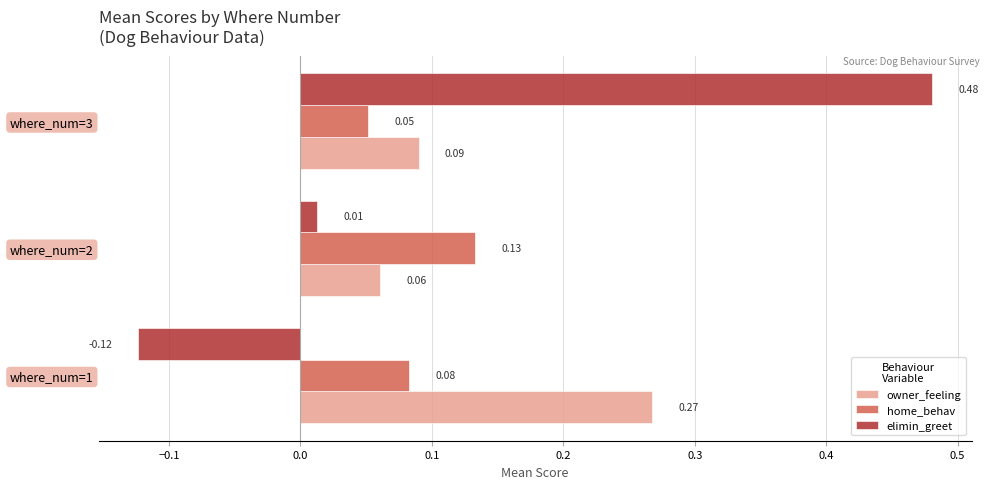

At how many categories does at least one series exceed 0?

3